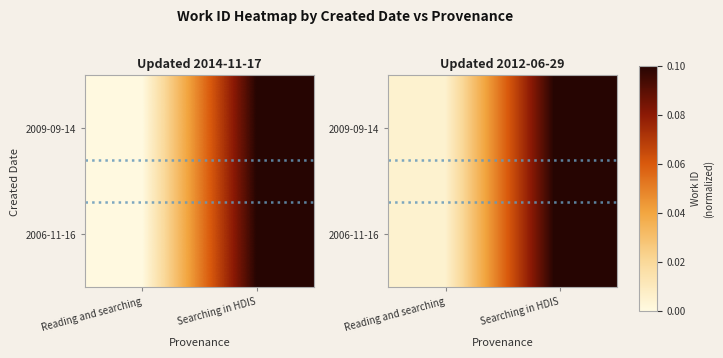

What is the sum of the 2009-09-14 values at Reading and searching and Searching in HDIS?

0.1